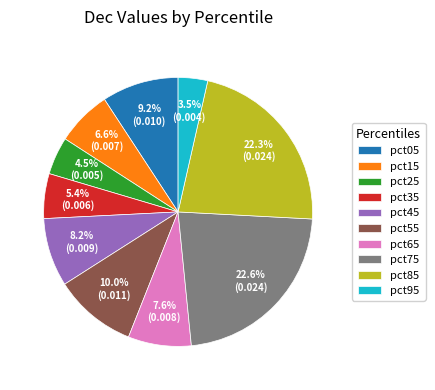

To the nearest percent, what portion does pct55 represent?

10%